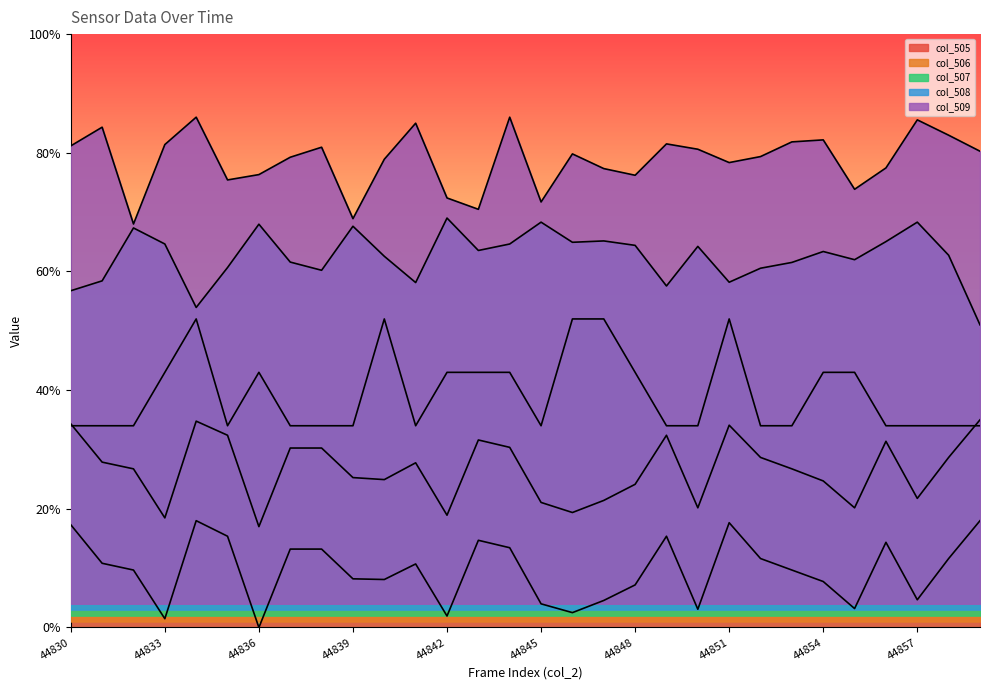

What is the sum of all col_509 values?

23.6